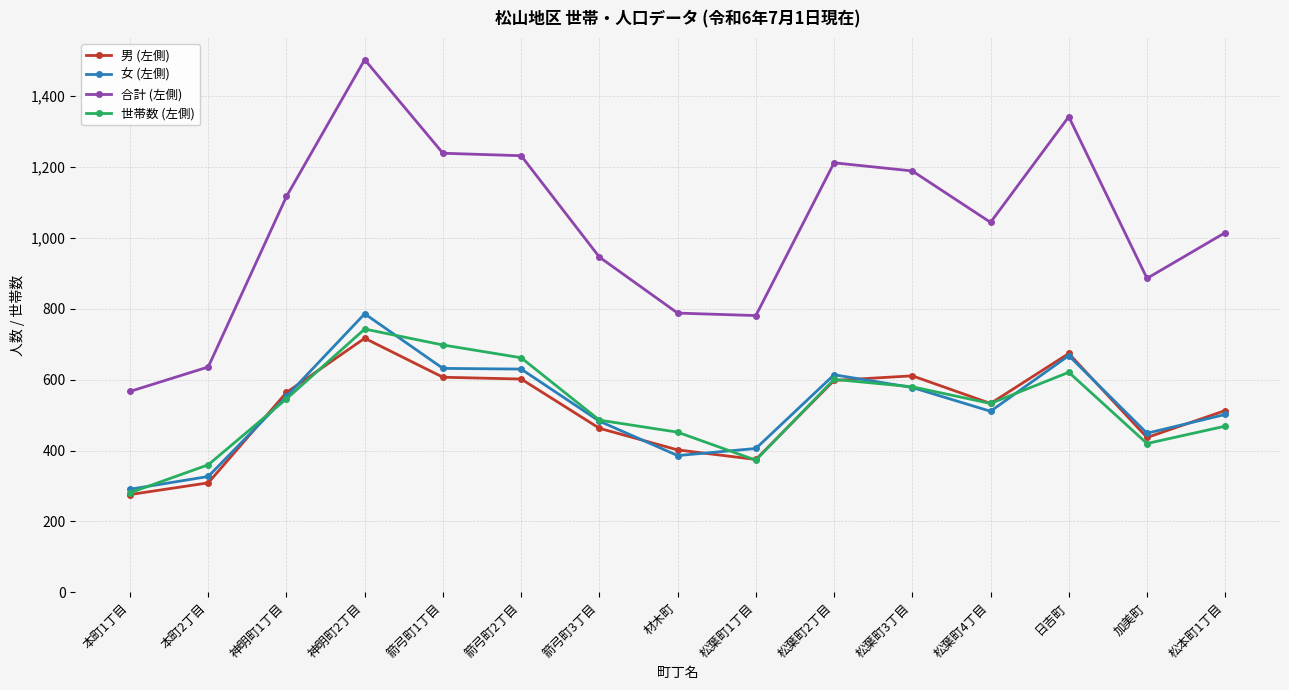

True or false: 女 (左側) has a value of 630 at 箭弓町2丁目.

True